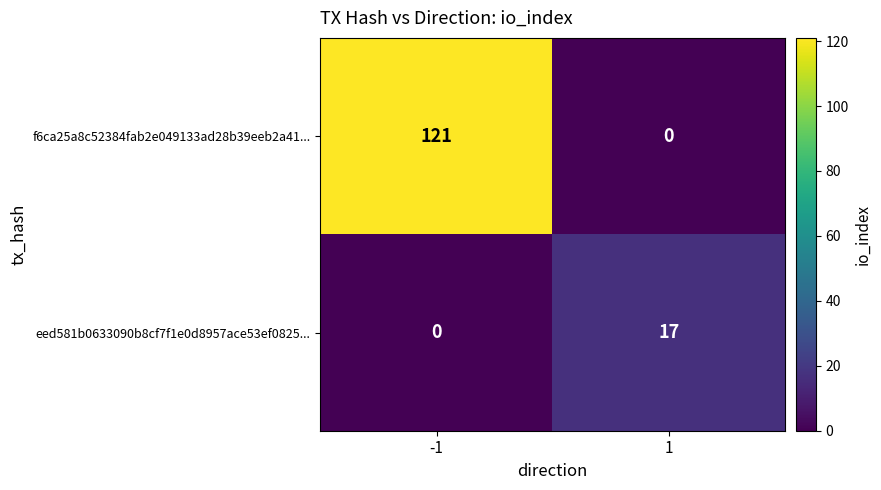

Reading left to right, what are all the values shown in this chart?

f6ca25a8c52384fab2e049133ad28b39eeb2a41...: -1=121	1=0
eed581b0633090b8cf7f1e0d8957ace53ef0825...: -1=0	1=17